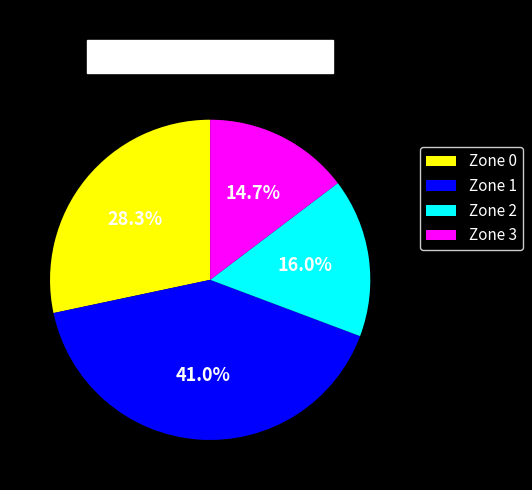

Which slice is the largest?

Zone 1